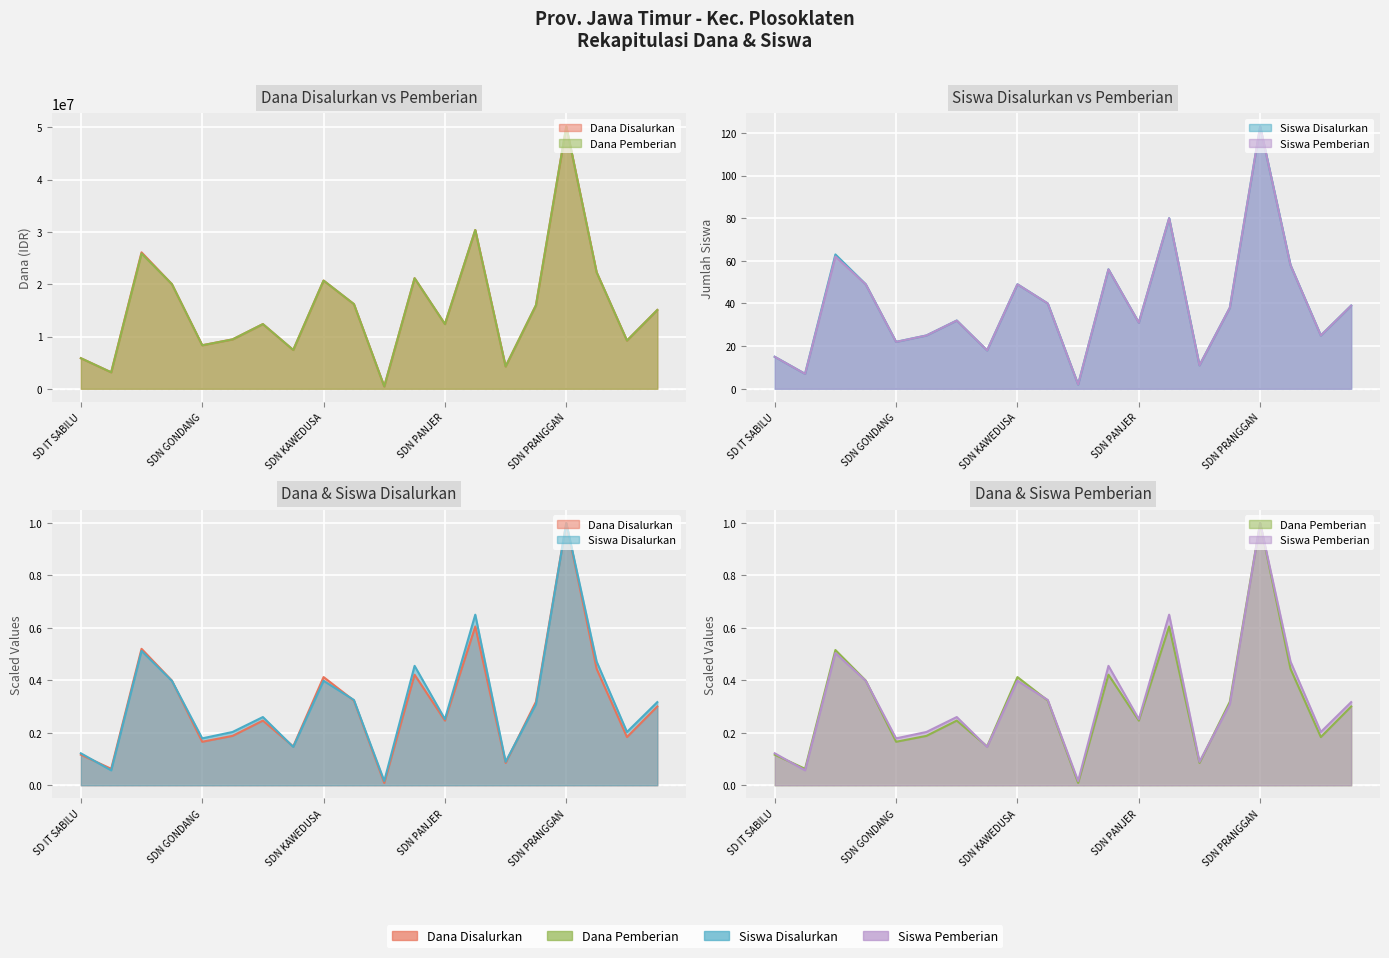

In Dana Disalurkan, how many points are higher than both neighbors (excluding endpoints)?

6